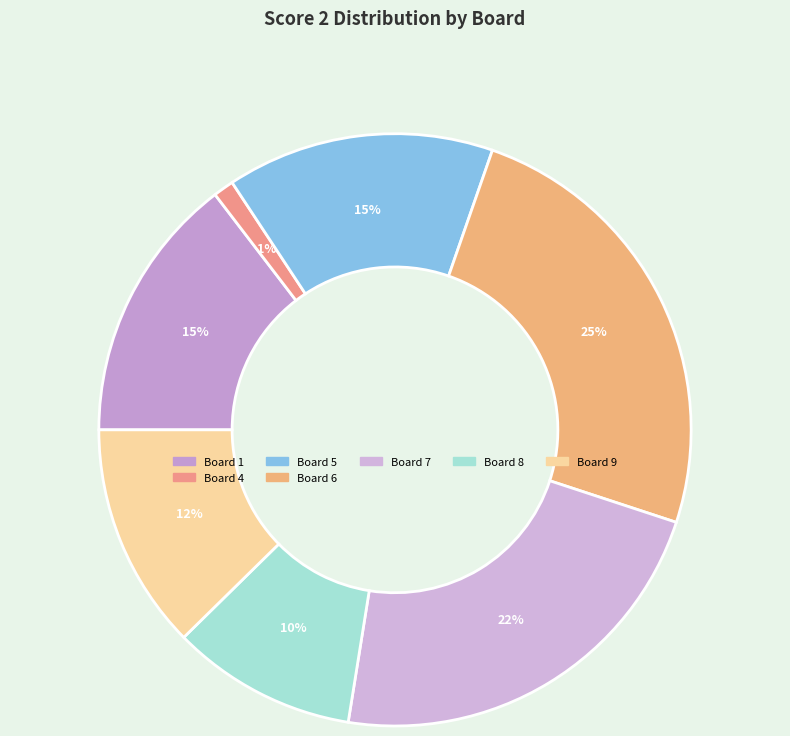

How many segments does this pie chart have?

7